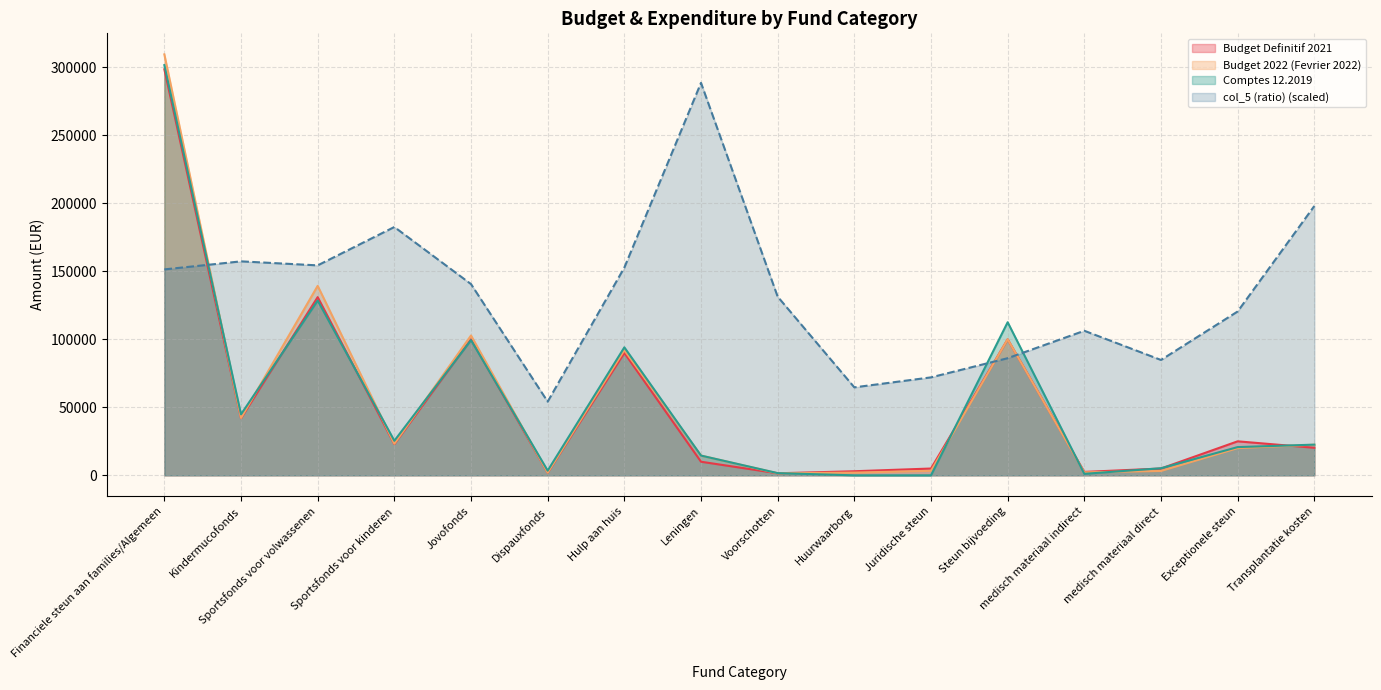

Reading left to right, transcribe all the data shown in this chart.

Budget Definitif 2021: 298500.0	42000.0	131000.0	23000.0	100000.0	2000.0	90000.0	10000.0	1500.0	3000.0	5000.0	100000.0	2500.0	5000.0	25000.0	20250.0
Budget 2022 (Fevrier 2022): 309451.0	42152.0	139293.0	23211.0	102795.0	2000.0	92000.0	14500.0	1500.0	2000.0	3300.0	100000.0	2200.0	3200.0	20000.0	22500.0
Comptes 12.2019: 301557.7	44843.7	128482.0	25417.1	99369.9	3445.0	94075.6	14524.3	1620.0	0.0	0.0	112542.2	1100.1	5206.6	20760.4	22559.0
col_5 (ratio): 151384.3	157294.6	154339.4	182547.7	140578.6	54177.8	152712.6	288530.1	131340.0	64670.0	72013.1	86102.3	106266.0	84803.9	120444.8	197980.1